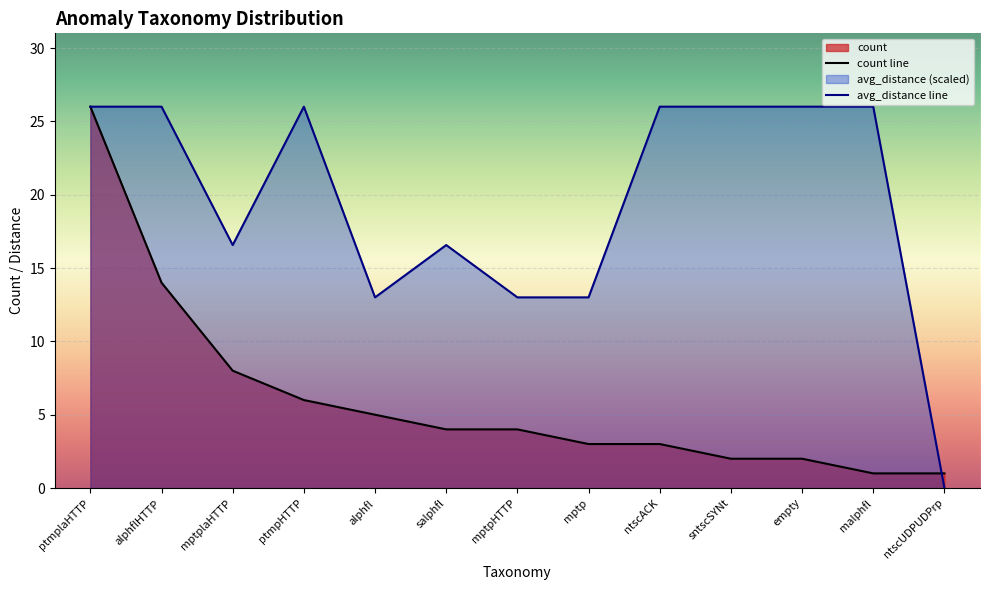

What is the label of the 6th point from the left?

salphfl